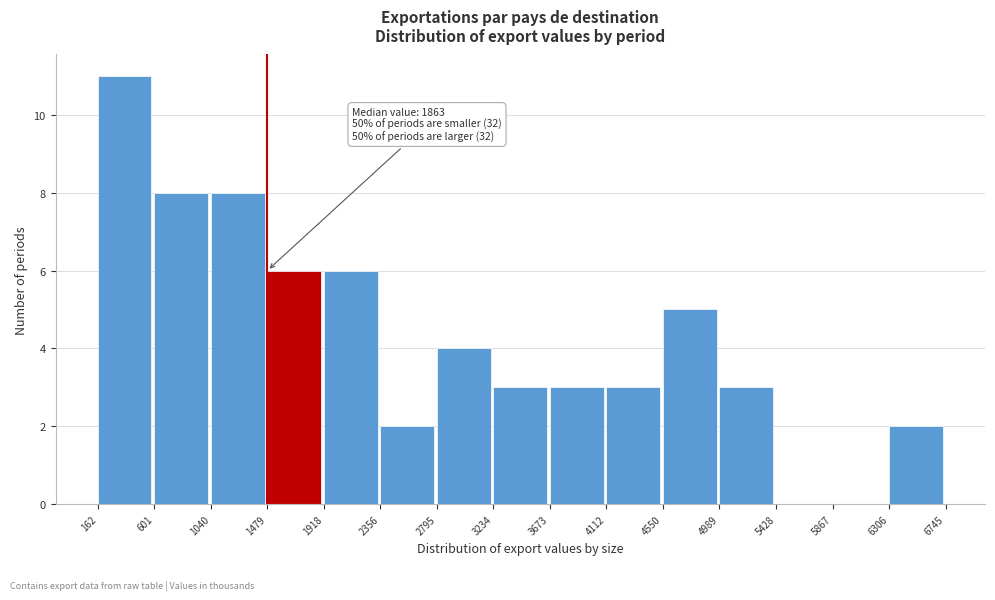

Which range on the x-axis has the tallest bar?

162 to 601